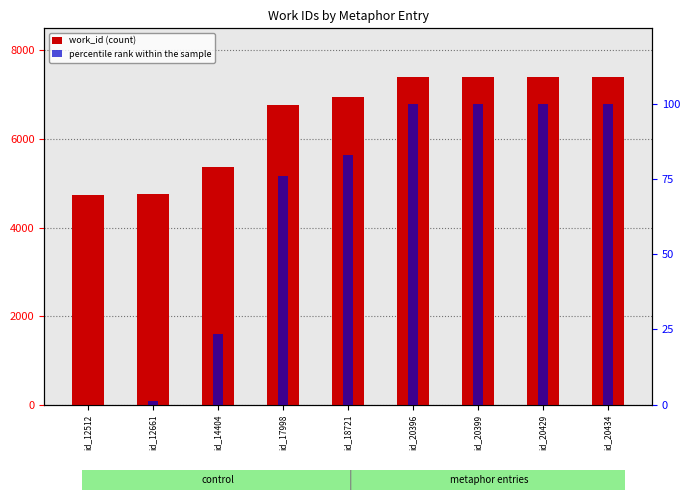

Which category has the highest value across all series?

id_20434